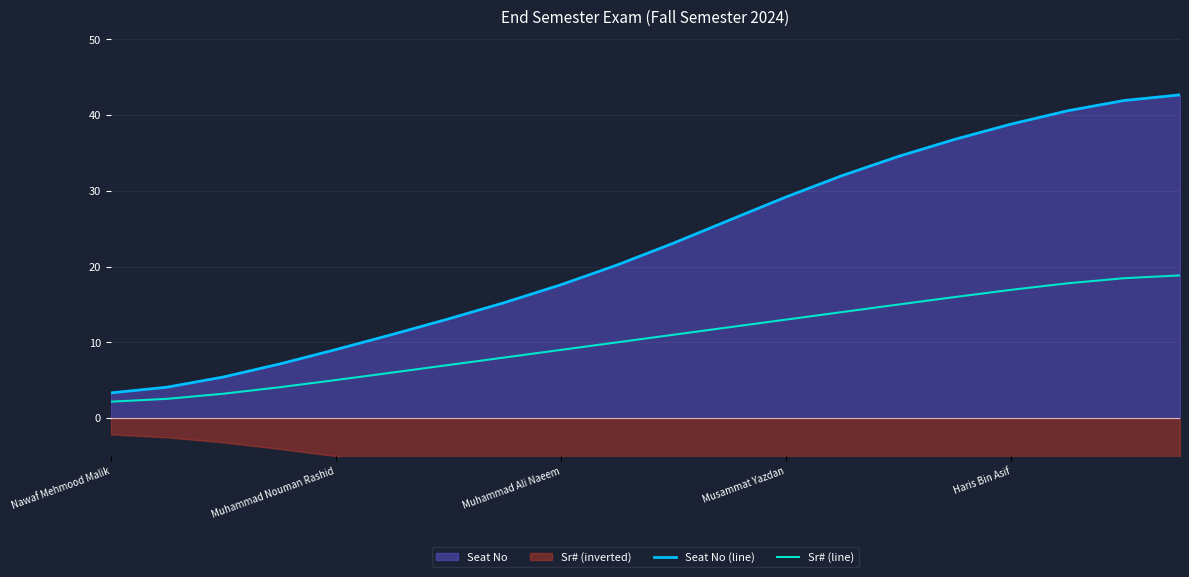

The value of Seat No (line) at 15 is 36.8. True or false?

True